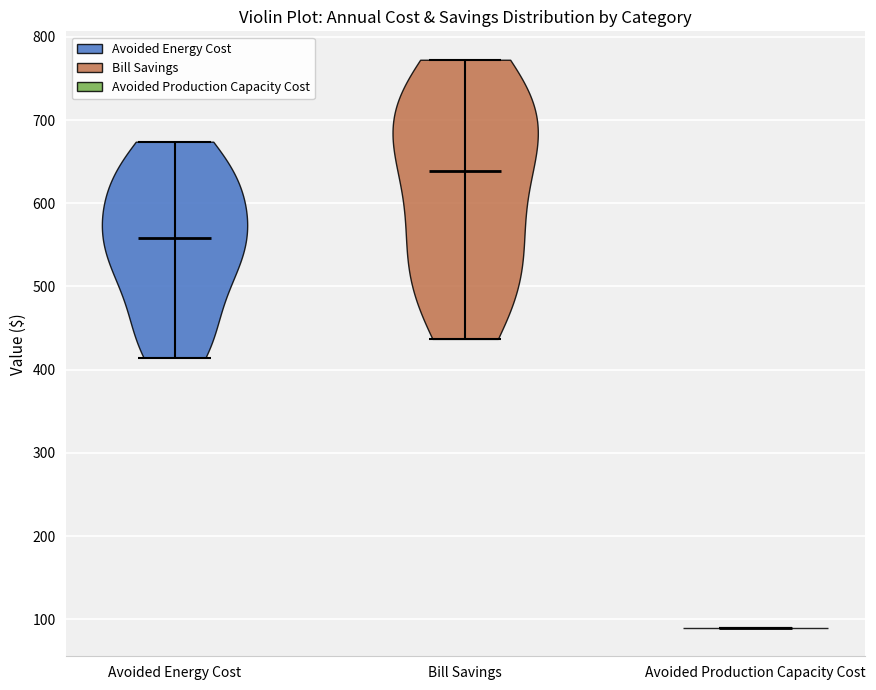

Reading left to right, read every violin against the y-axis: where its median line is, and the lowest and highest points it reaches. The values are not printed on the chart, so give them approximately, as read against the axis.

Avoided Energy Cost: median line 560, lowest point 410, highest point 670
Bill Savings: median line 640, lowest point 440, highest point 770
Avoided Production Capacity Cost: median line 90, lowest point 90, highest point 90